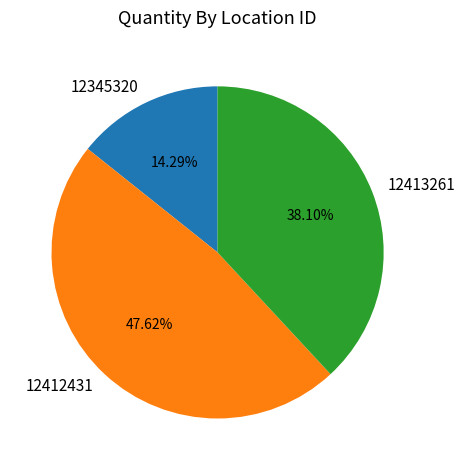

What is the total percentage of 12345320 and 12413261?

52.4%